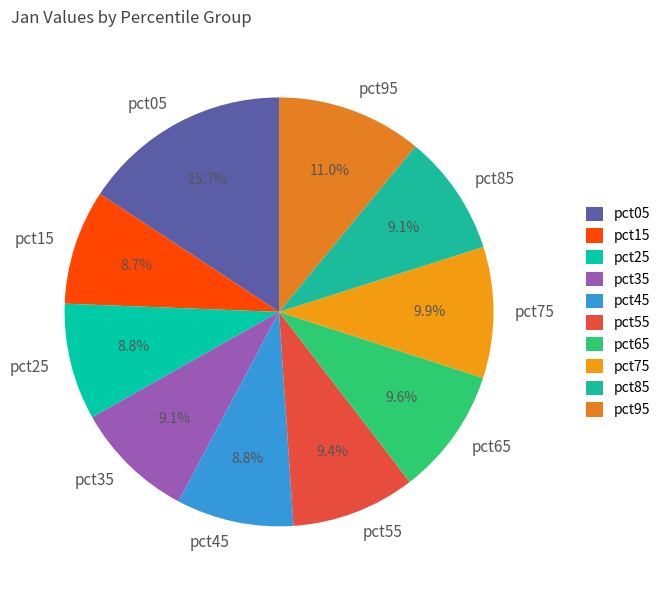

Is pct95 the majority of the pie?

No